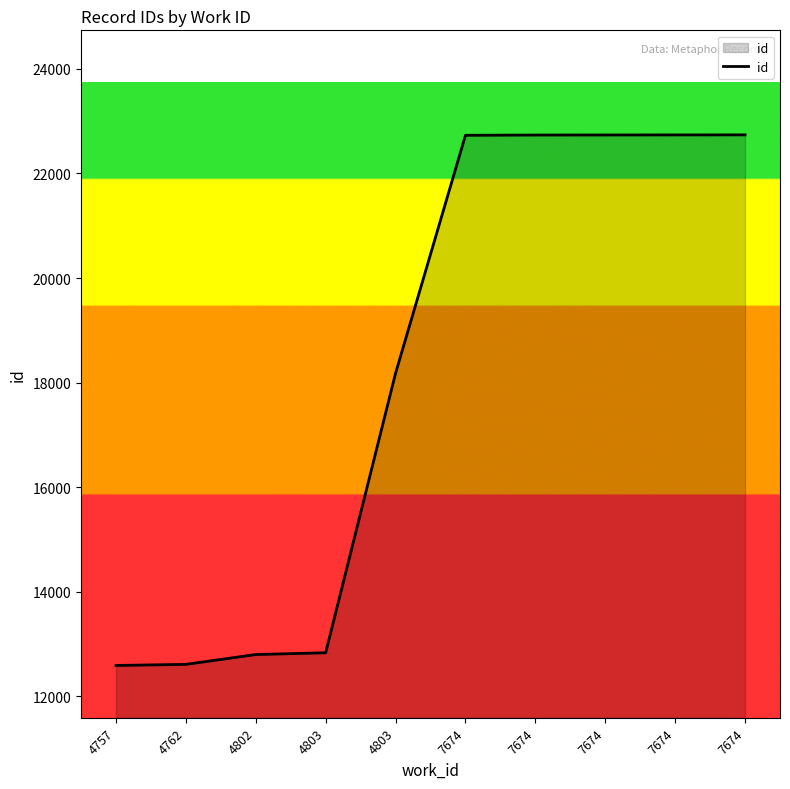

Does the chart display data point markers on the line(s)?

No